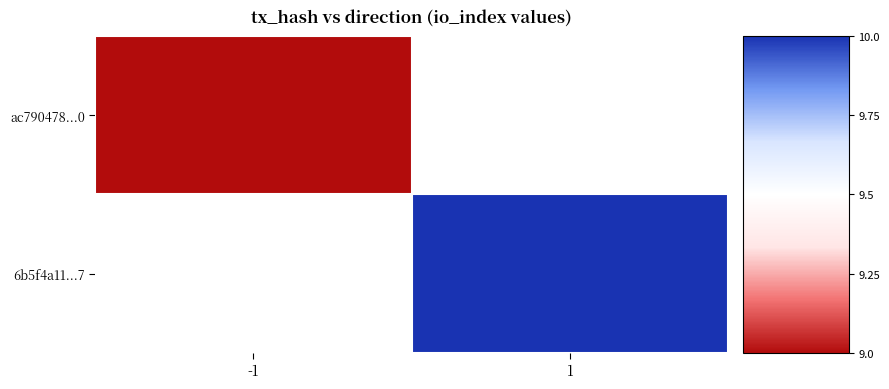

True or false: 6b5f4a11...7 has a value of 10.0 at 1.

True